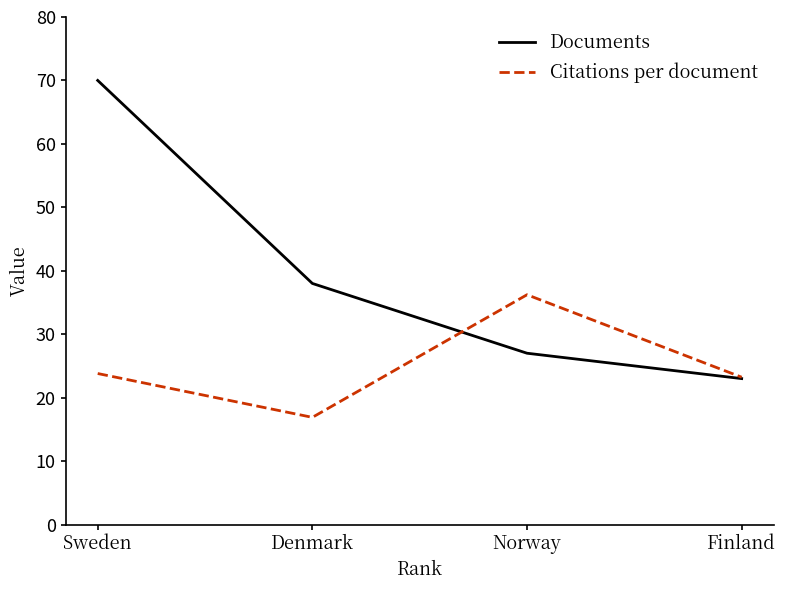

List the series in order of their overall mean, highest first.

Documents, Citations per document